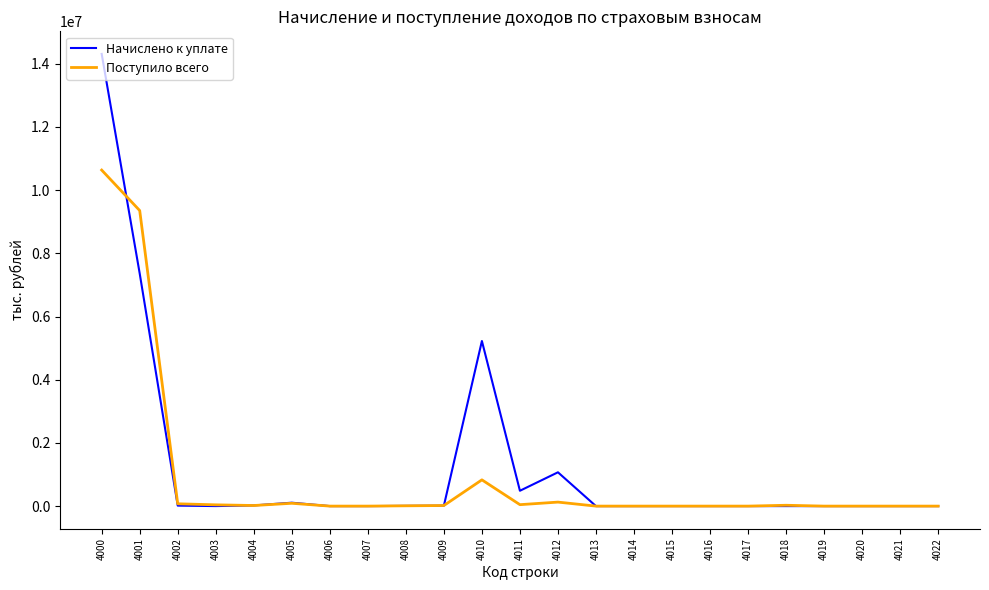

What is the greatest value displayed?

14311980